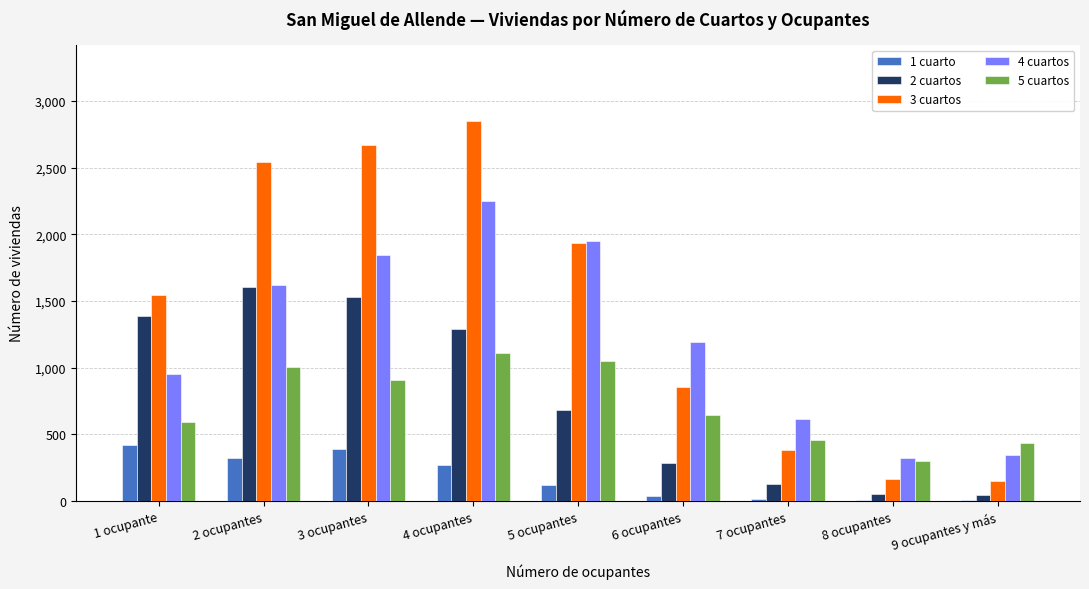

Which series has the largest total across all categories?

3 cuartos